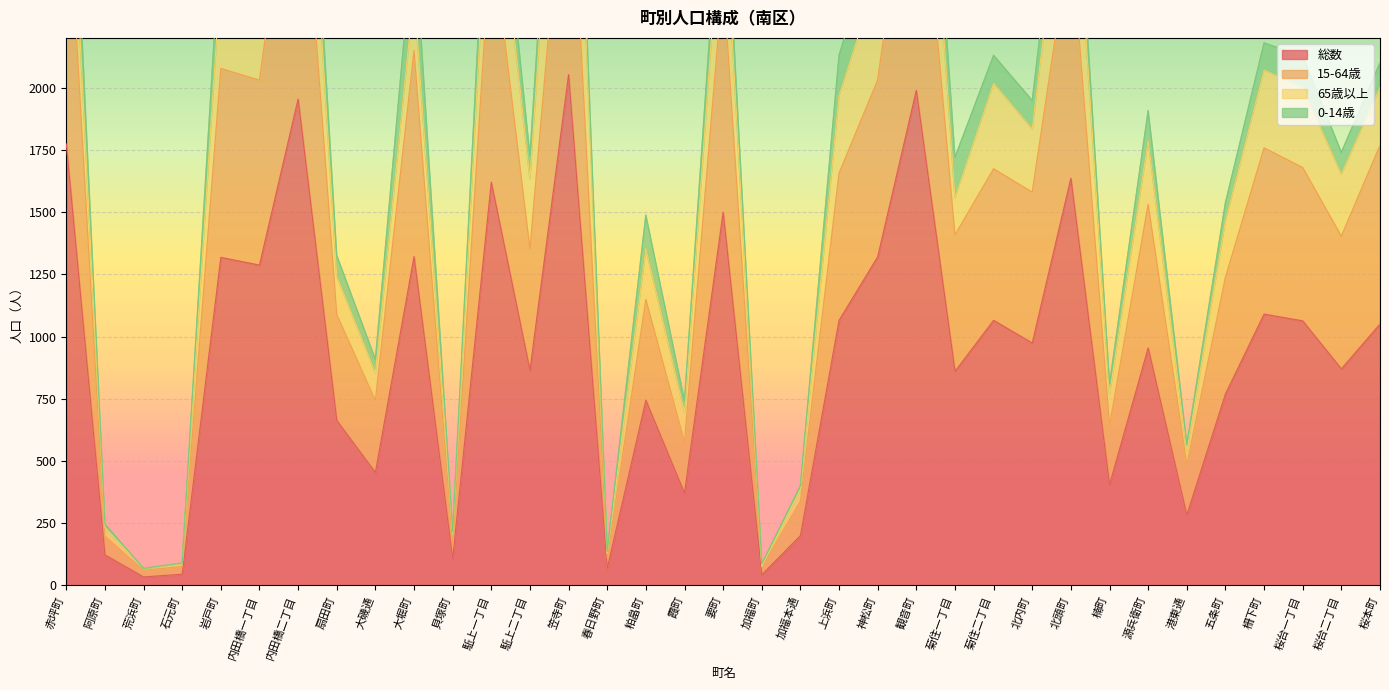

How many interior local peaks does the 総数 series have?

12